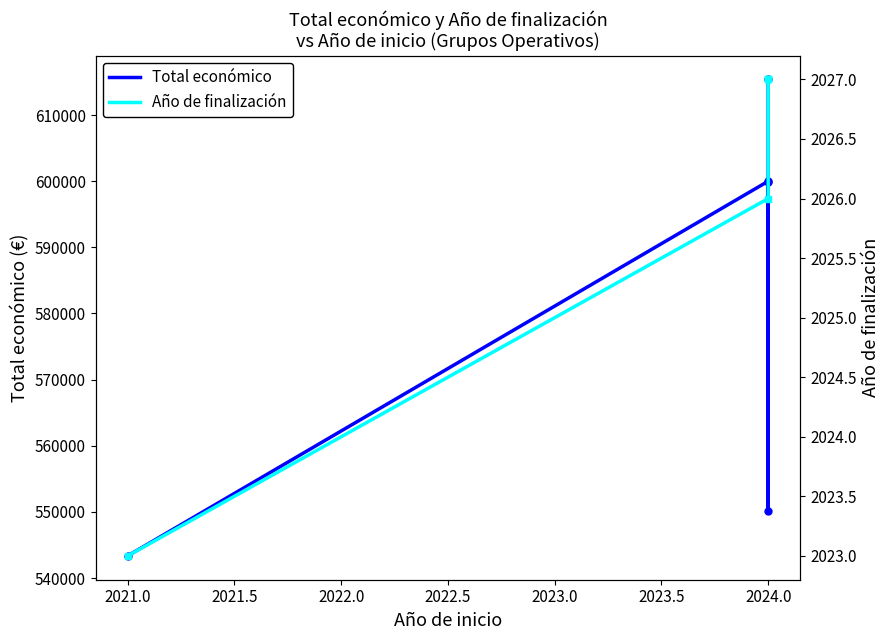

Count the Año de finalización values in the range 2026 to 2027.

4